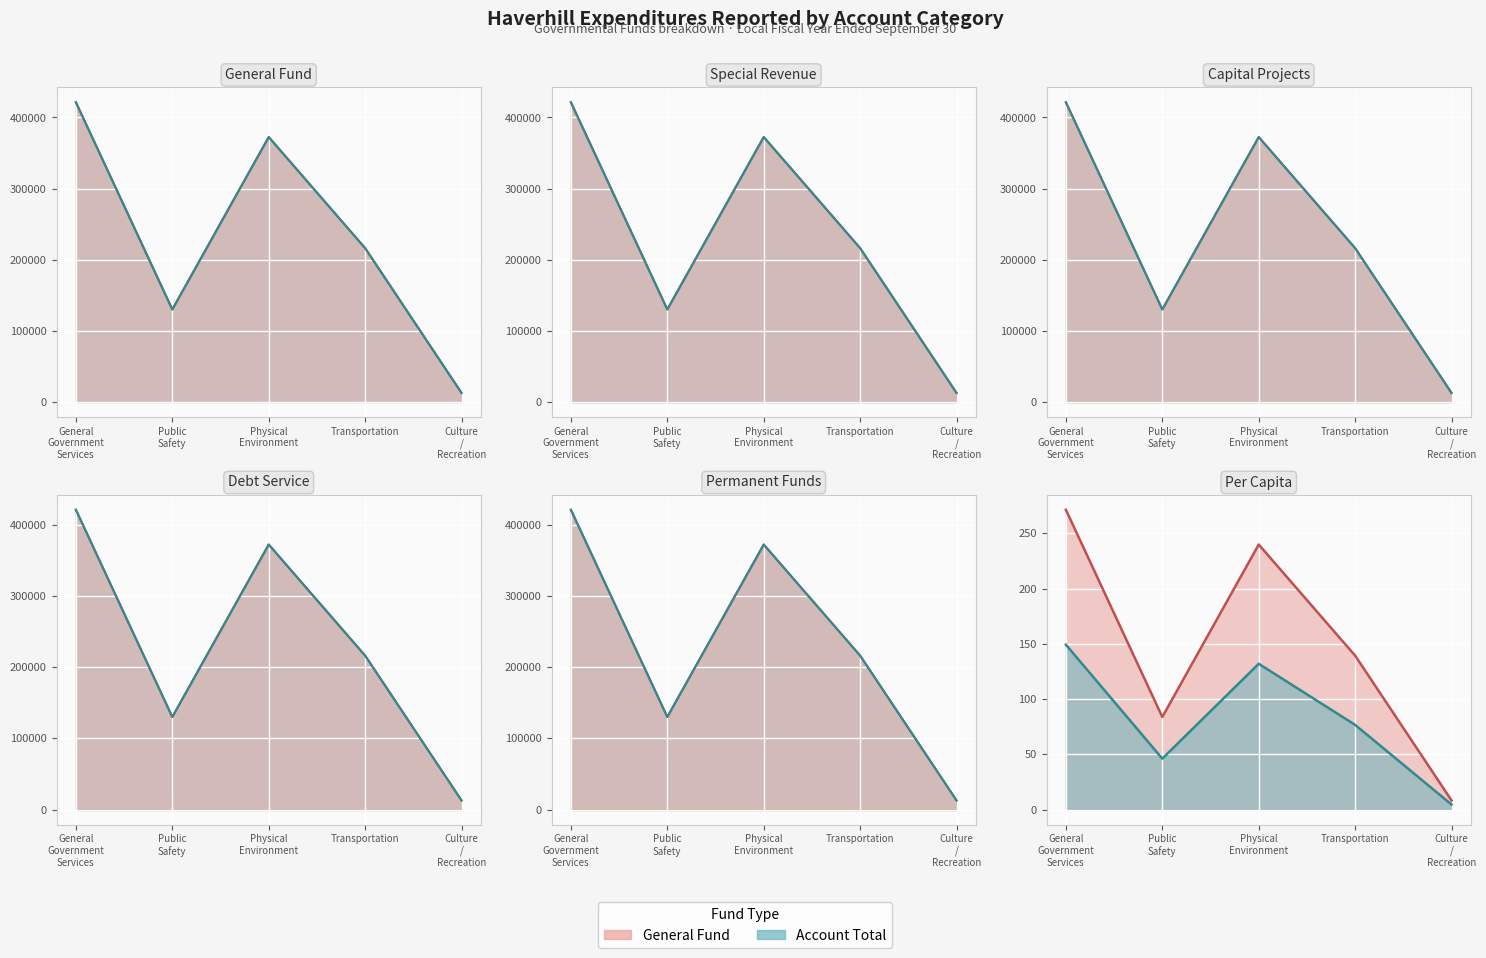

At which label does General first exceed 216324?

General Government Services